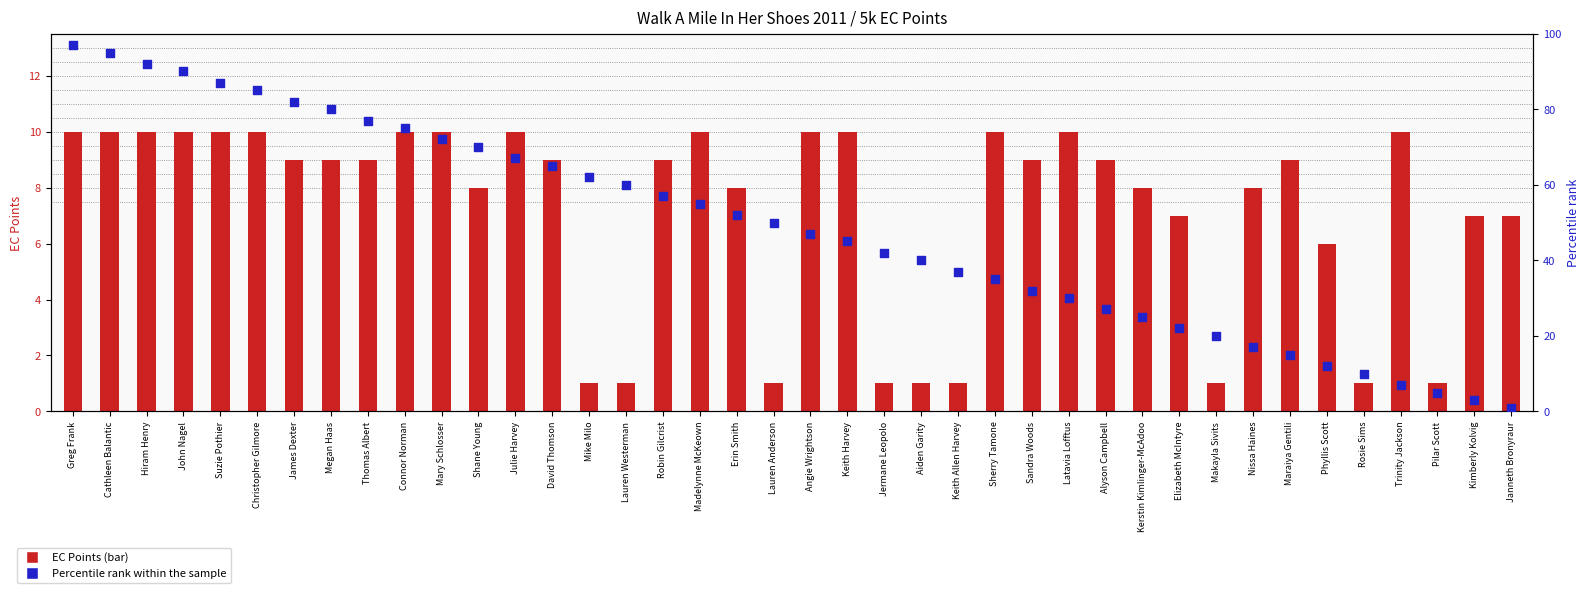

At how many categories does at least one series exceed 59?

16